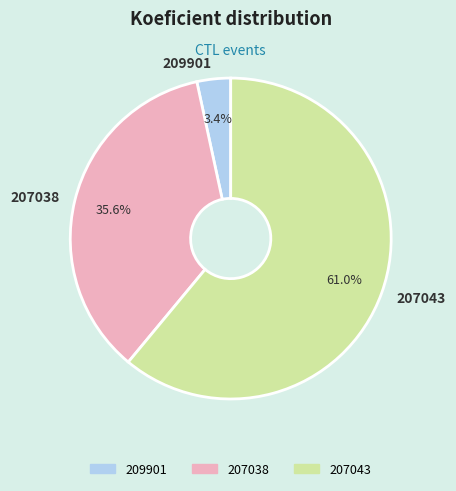

Rank the categories by value from highest to lowest.

207043, 207038, 209901